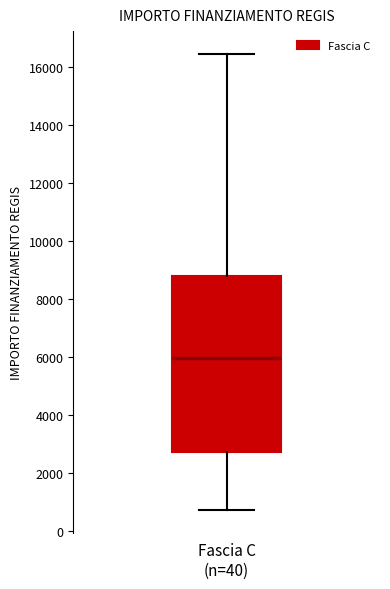

Where is the upper edge of the box for Fascia C (n=40) on the y-axis? The values are not printed on the chart, so give them approximately, as read against the axis.

8800